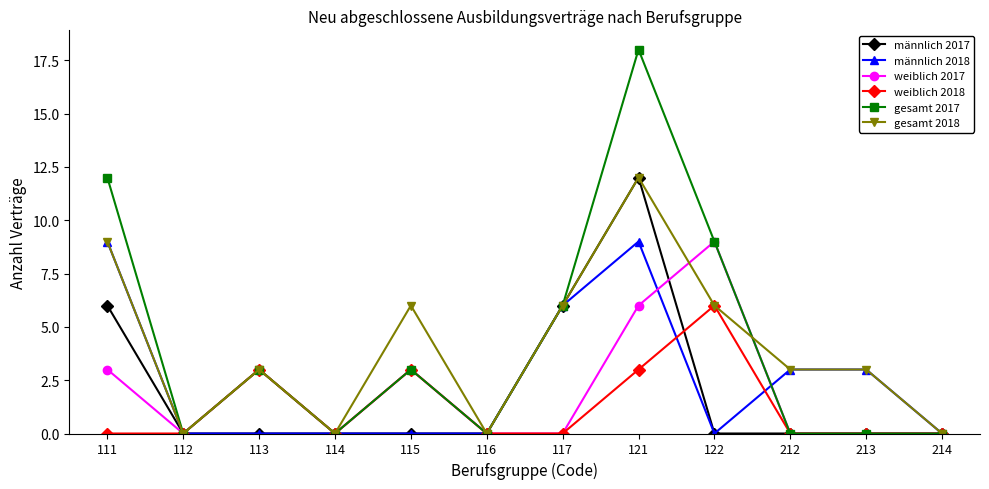

Which series has the largest total across all categories?

gesamt 2017